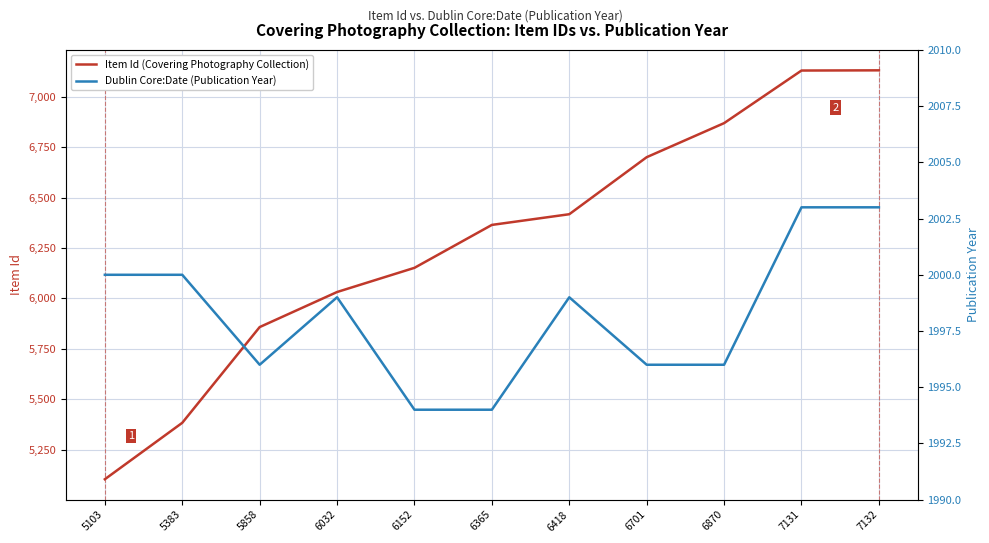

Which has a higher value, 7132 or 6032?

7132